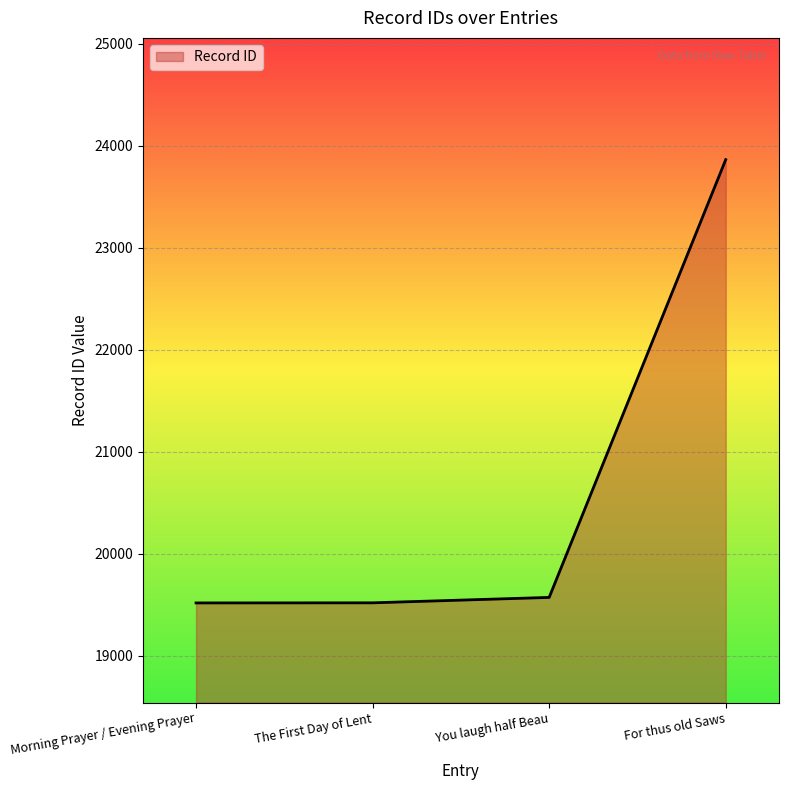

At which category does the chart reach its peak across all series?

For thus old Saws